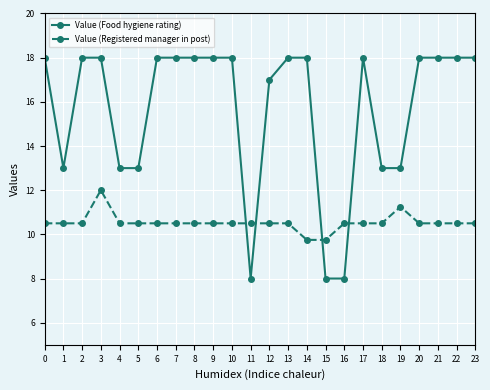

Is the value of Value (Food hygiene rating) at 20 greater than the value of Value (Registered manager in post) at 7?

Yes